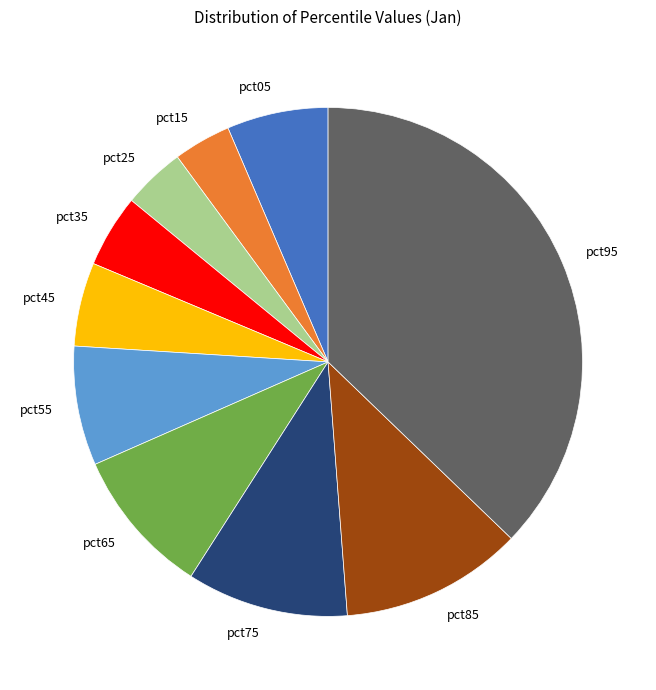

Which slice is the largest?

pct95